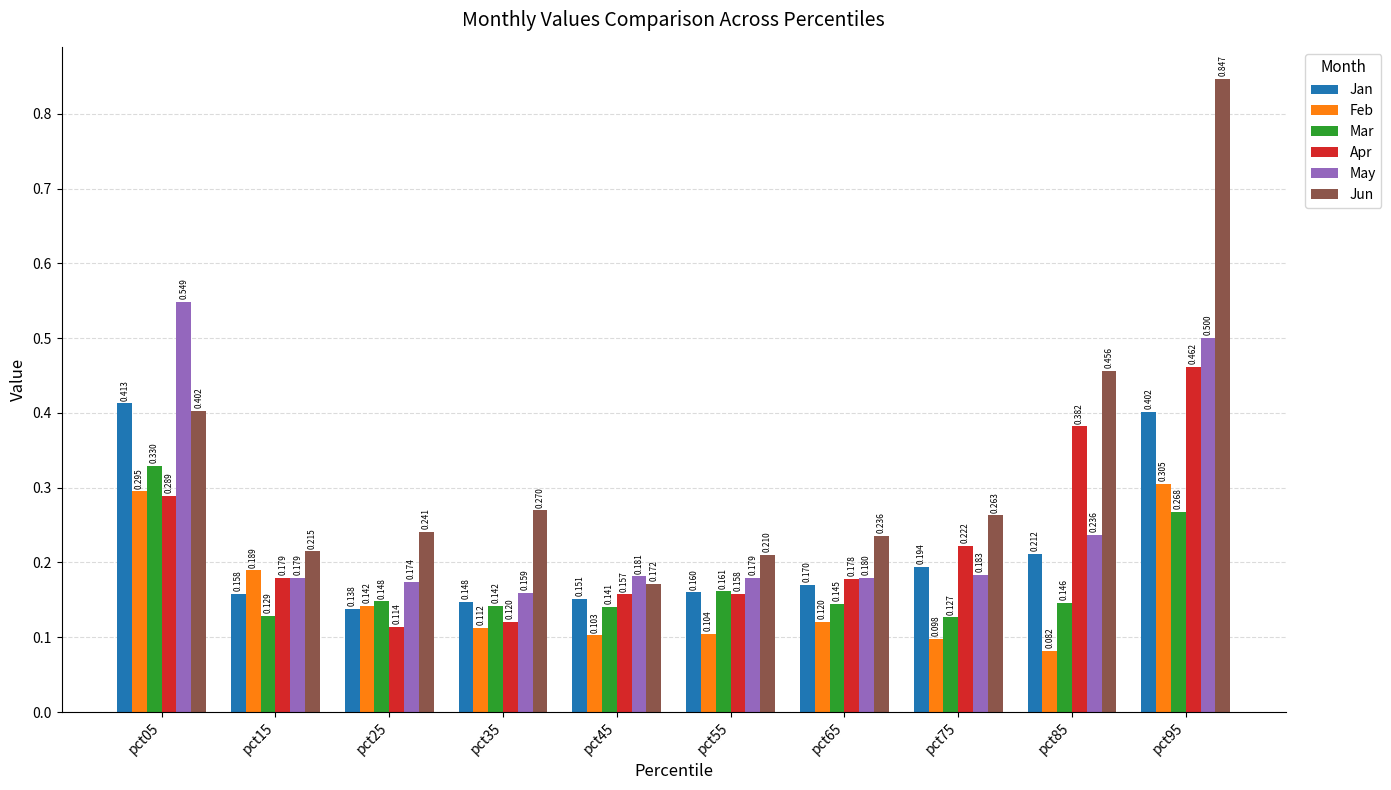

Which series has the largest total across all categories?

Jun